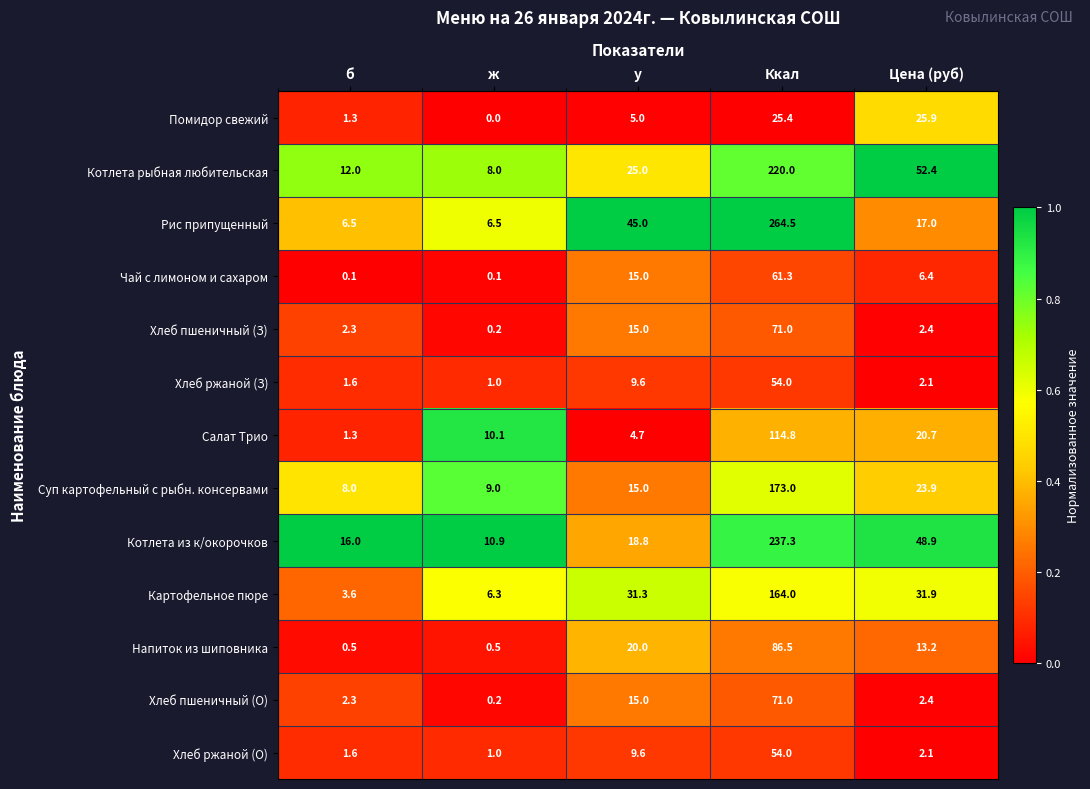

What is the average value of the Чай с лимоном и сахаром series?

16.6